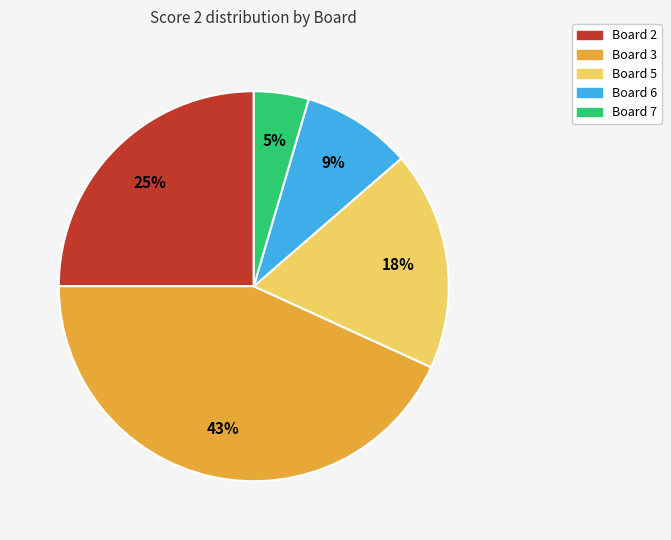

Which category has the biggest portion of the pie?

Board 3